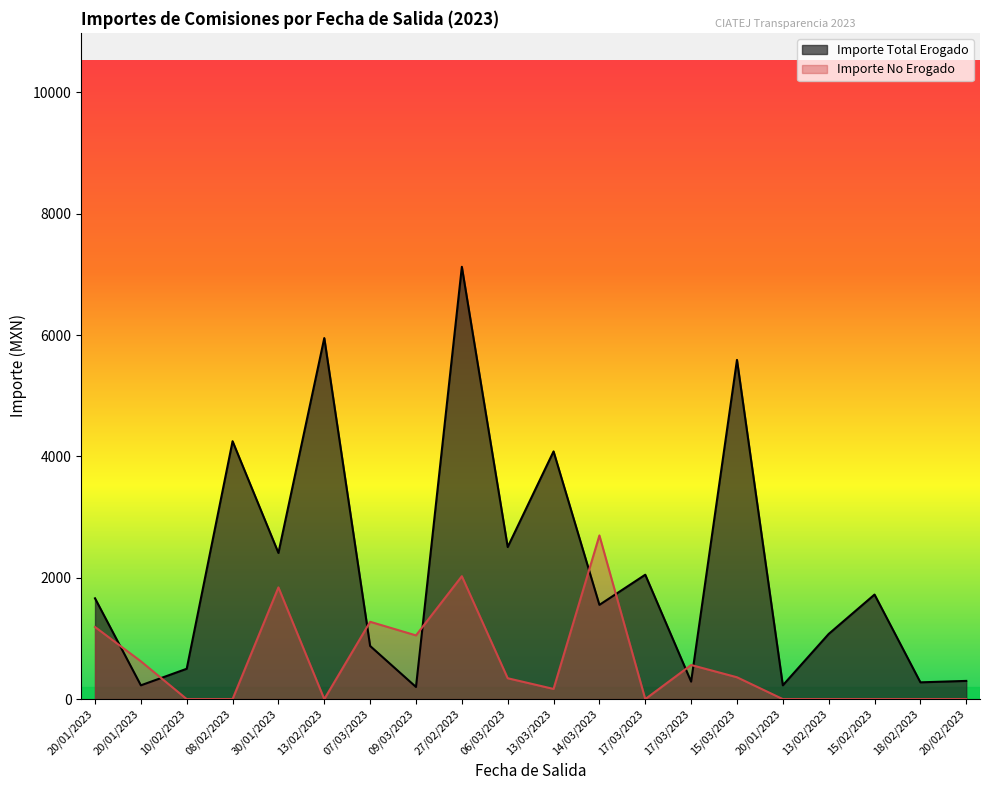

How many values in the Importe No Erogado series exceed 343?

10